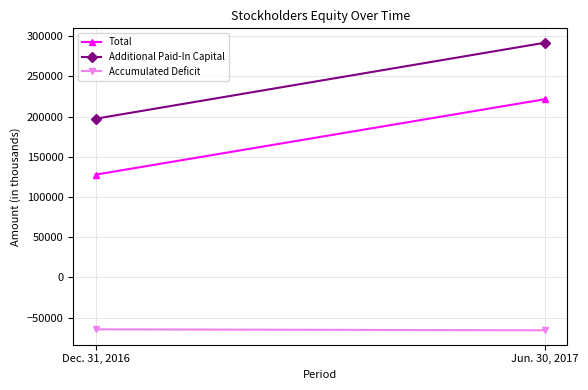

Reading left to right, extract all data points from this chart.

Total: 127759	221617
Additional Paid-In Capital: 197326	291885
Accumulated Deficit: -64641	-65856